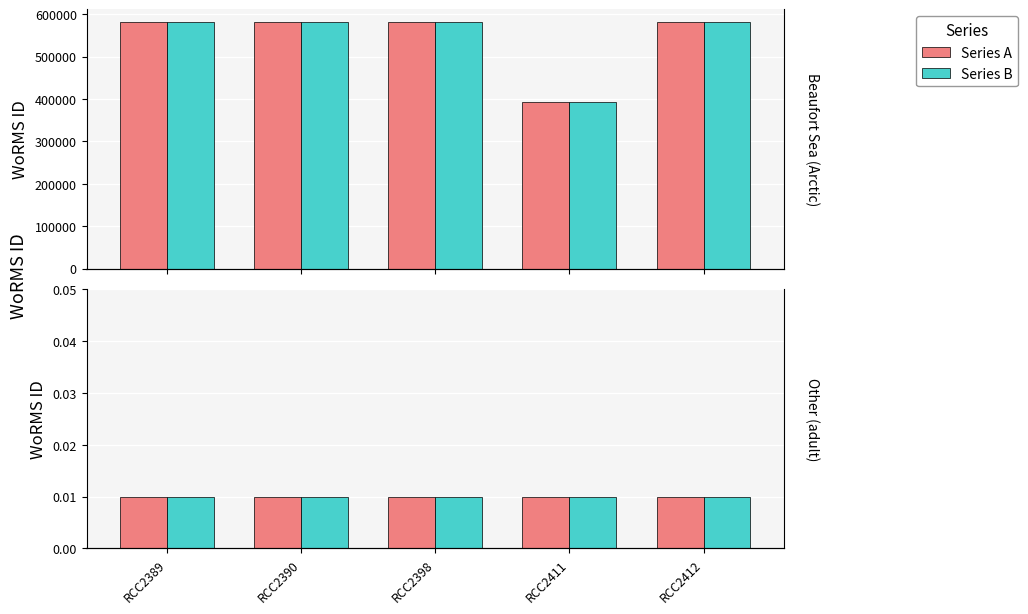

Is it true that WoRMS ID (panel1) equals 812712 at RCC2390?

False